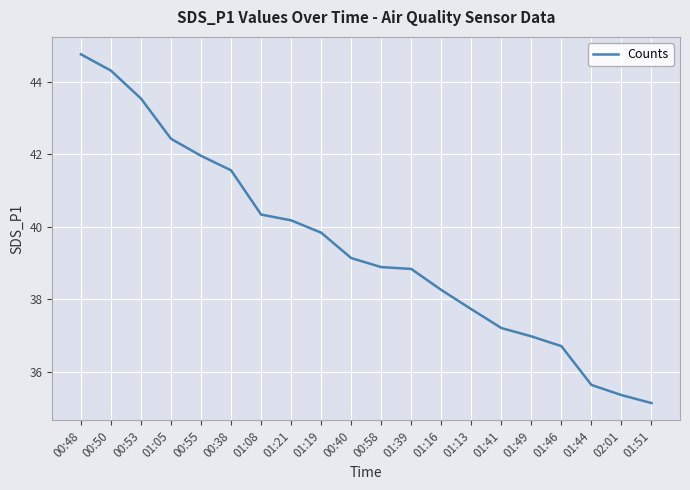

What position from the right is 00:48?

20